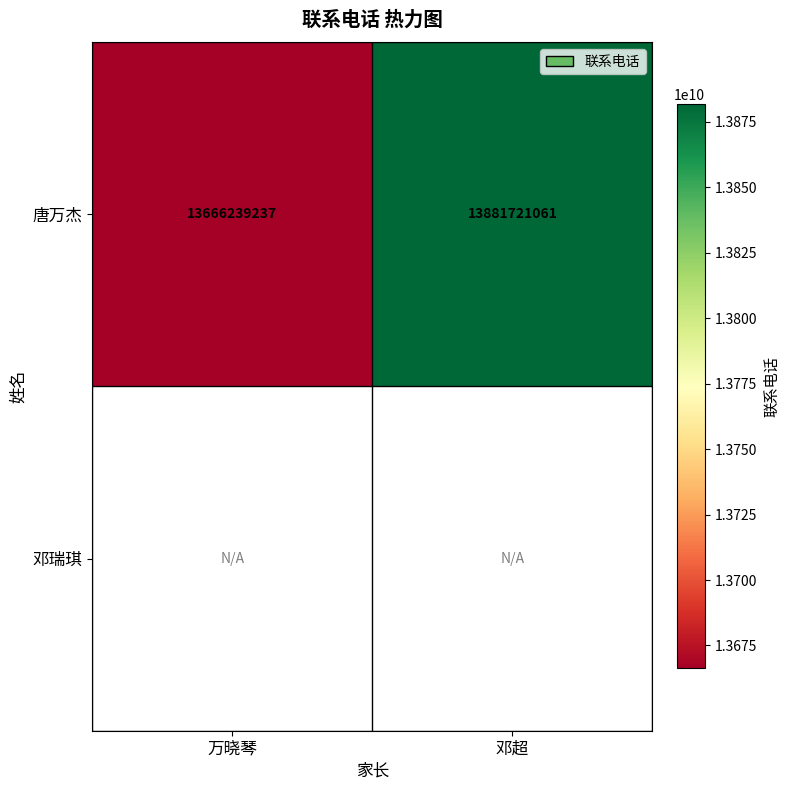

Is it true that 唐万杰 equals 20145392935.9 at 邓超?

False